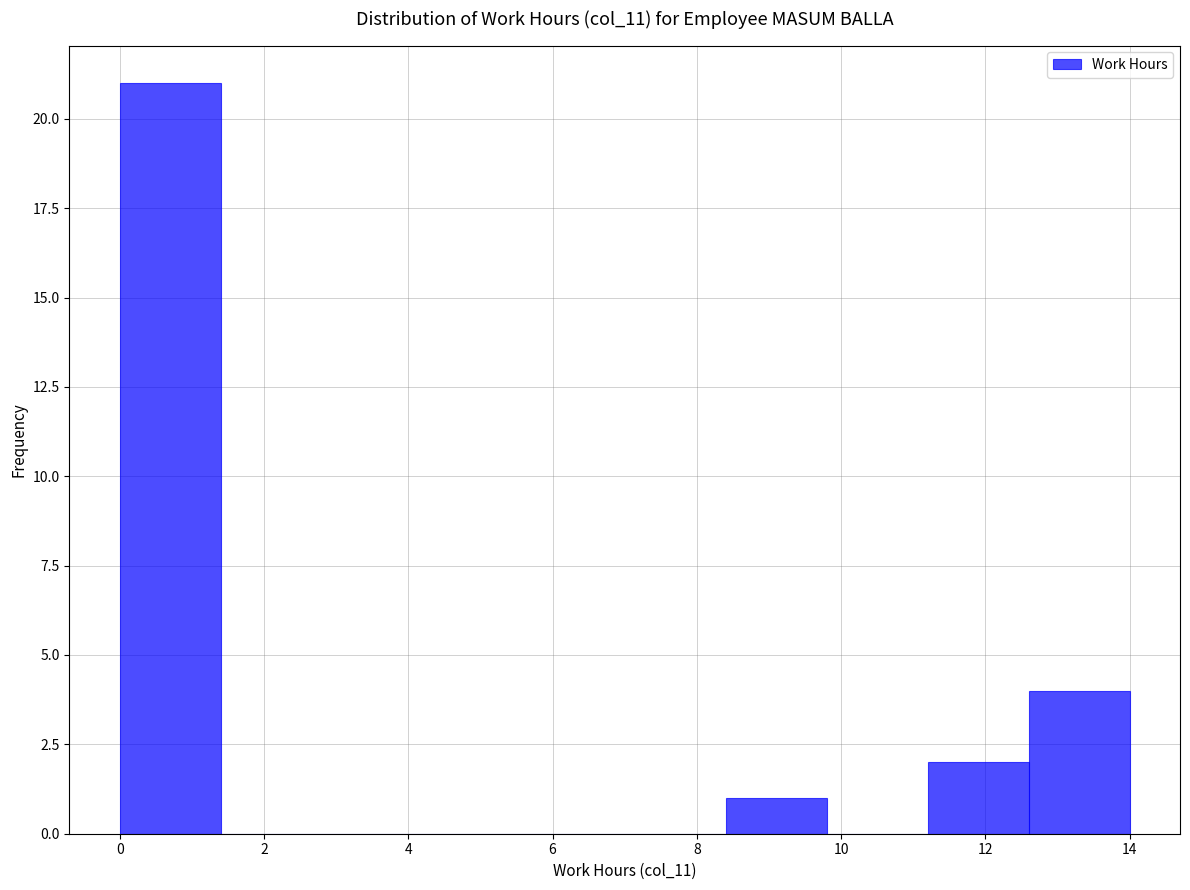

Over which range of the x-axis is the bar tallest?

0.0 to 1.4